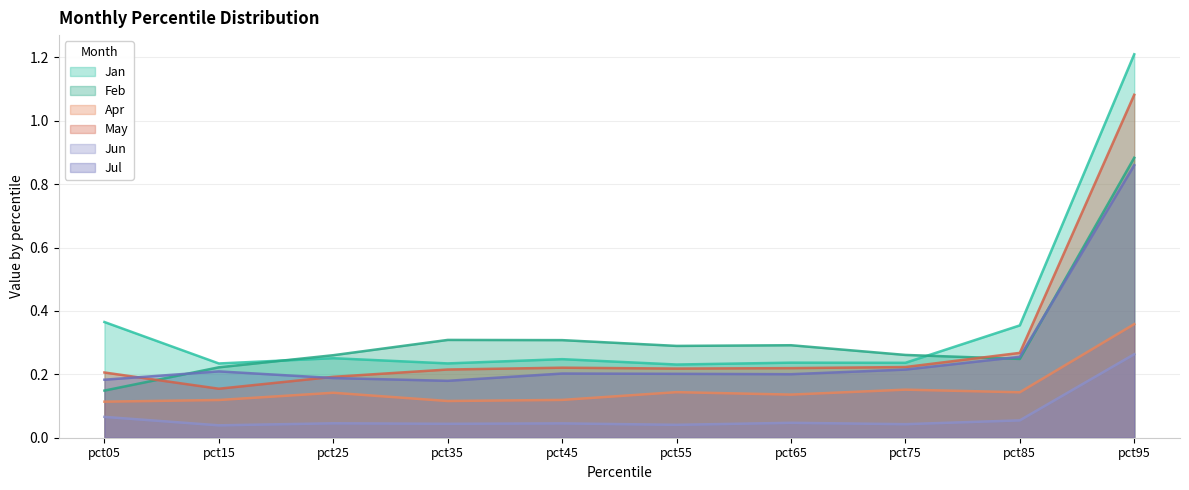

What is the value of the Jan point at the 7th from the left?

0.2